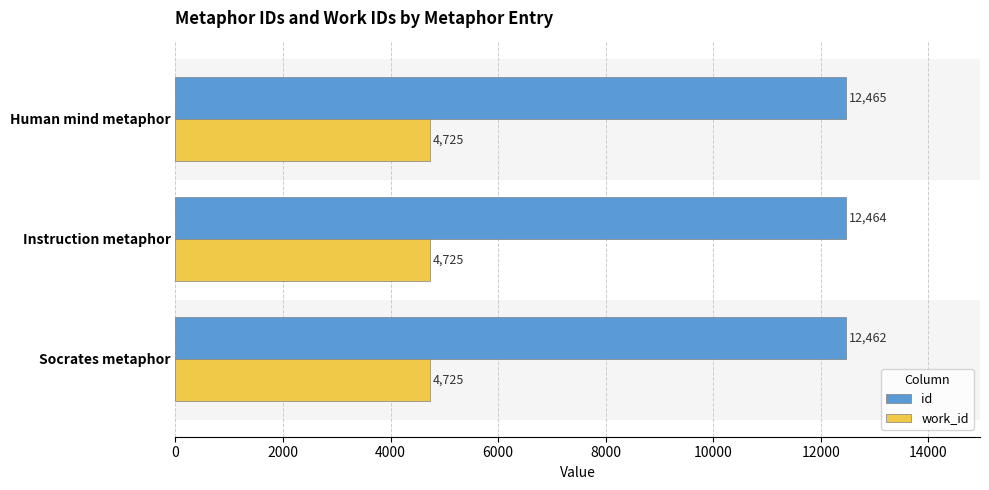

What is the lowest value of the work_id series?

4725